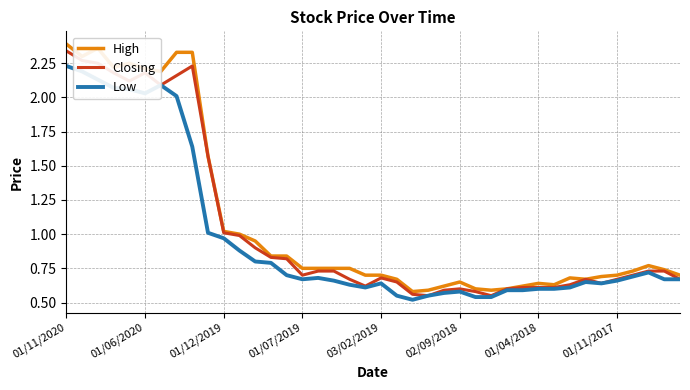

Which series has the largest range (max minus min)?

High